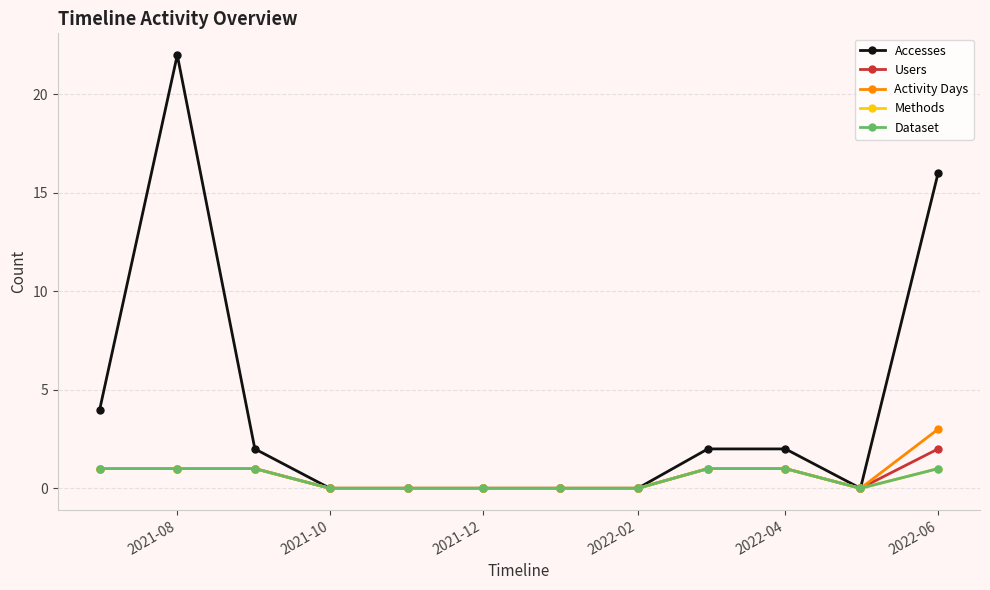

Does the chart have visible grid lines?

Yes